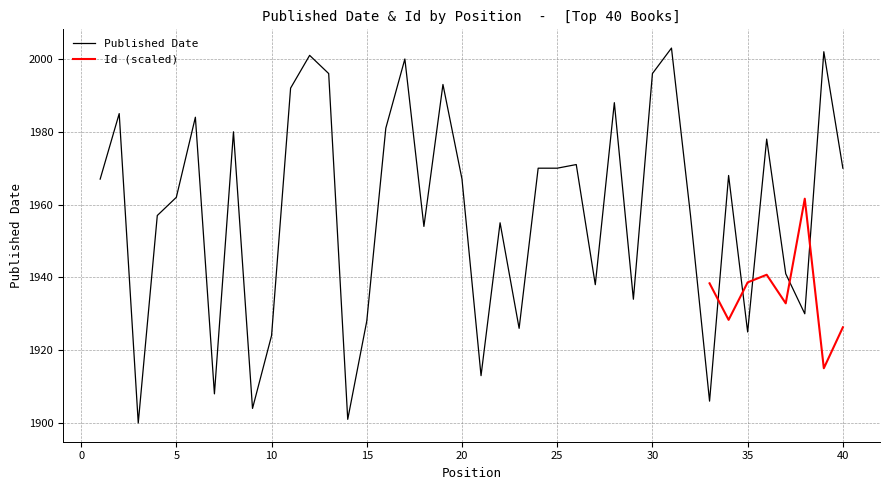

What is the greatest value displayed?

2003